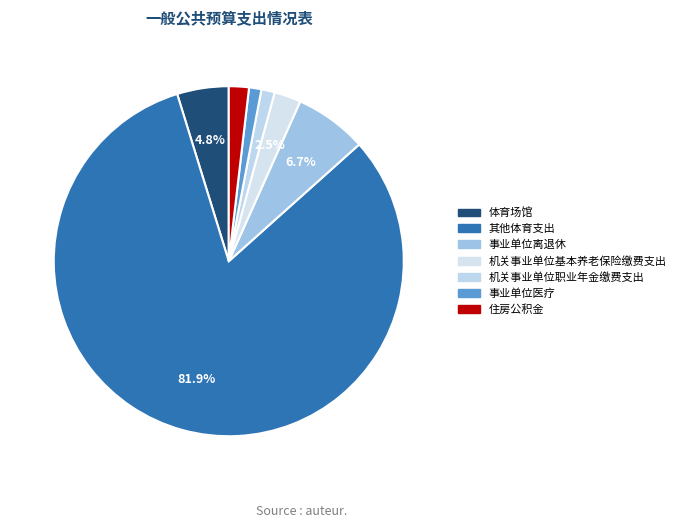

How many segments does this pie chart have?

7